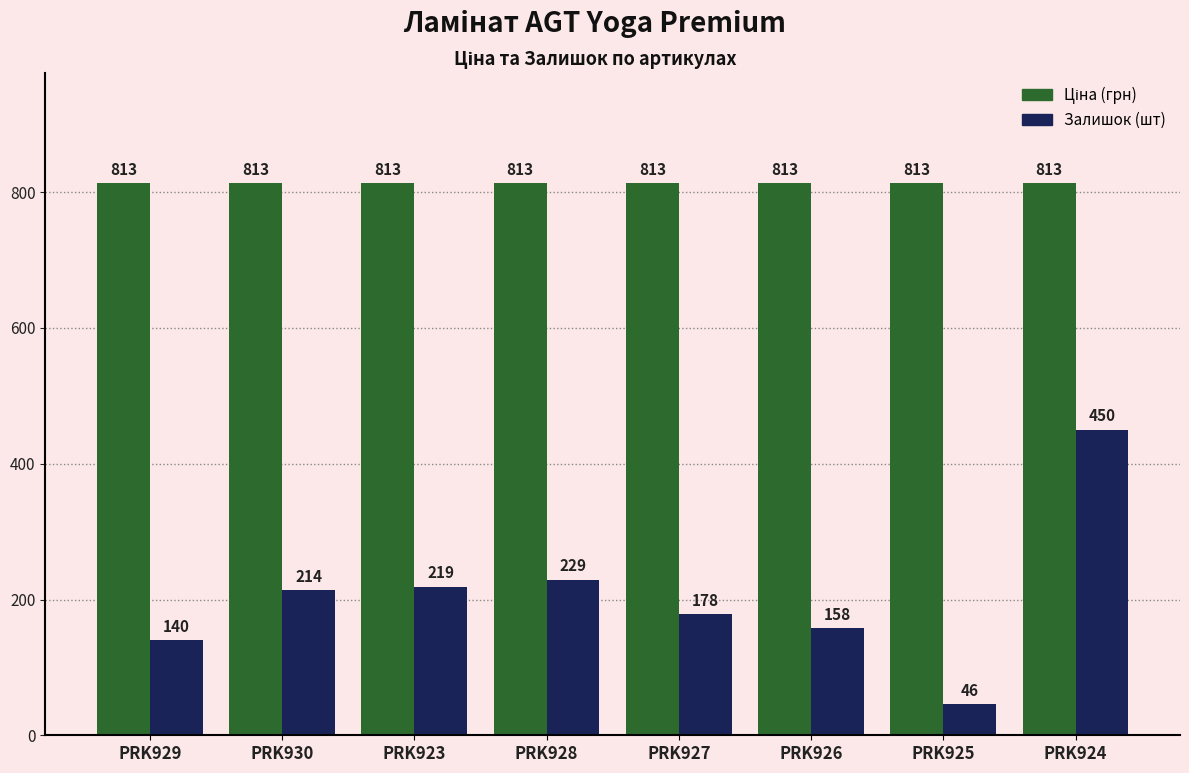

What is the difference between the highest and lowest values at PRK927?

635.0